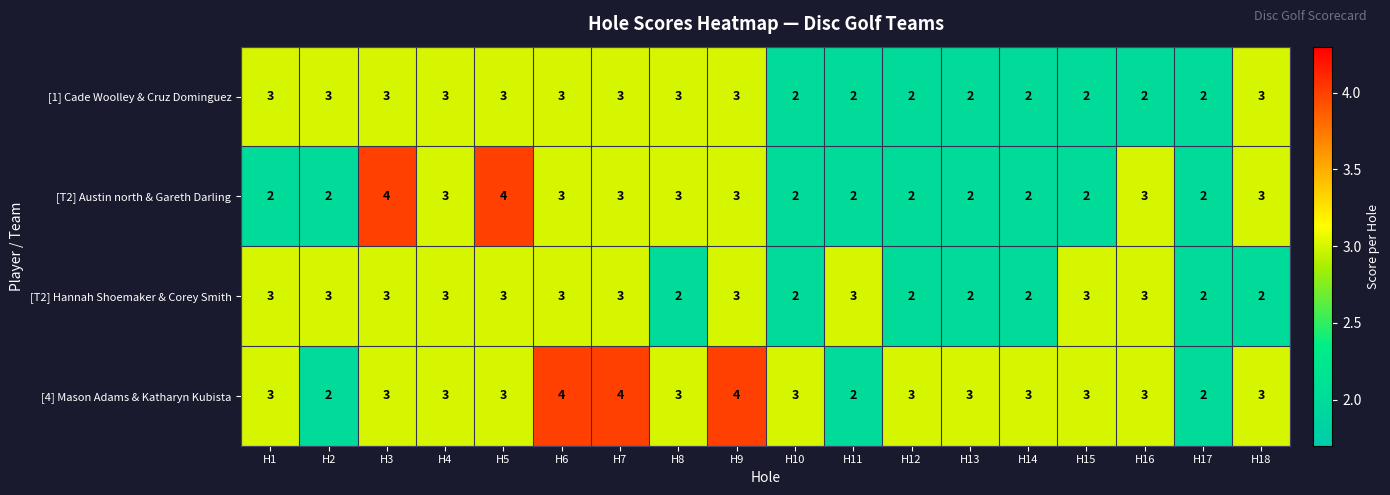

Which series has the largest total across all categories?

[4] Mason Adams & Katharyn Kubista